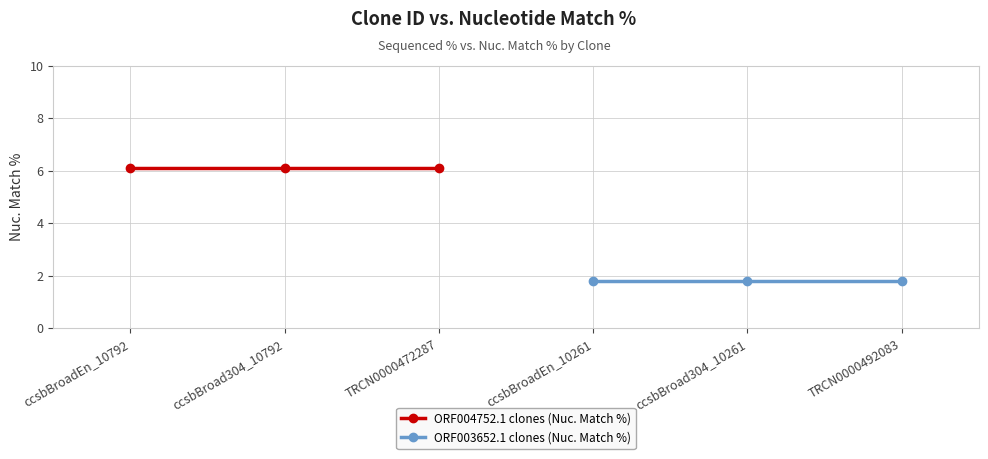

List the series in order of their overall mean, lowest first.

ORF003652.1 clones (Nuc. Match %), ORF004752.1 clones (Nuc. Match %)